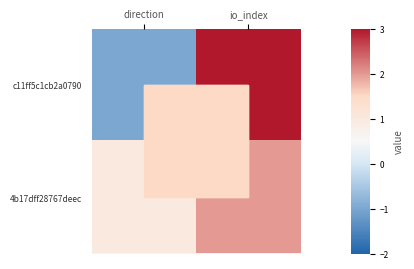

At how many categories does at least one series exceed 0?

2